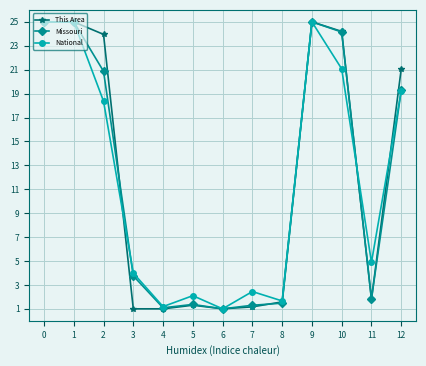

What is the spread (max minus min) of values at 7?

1.3